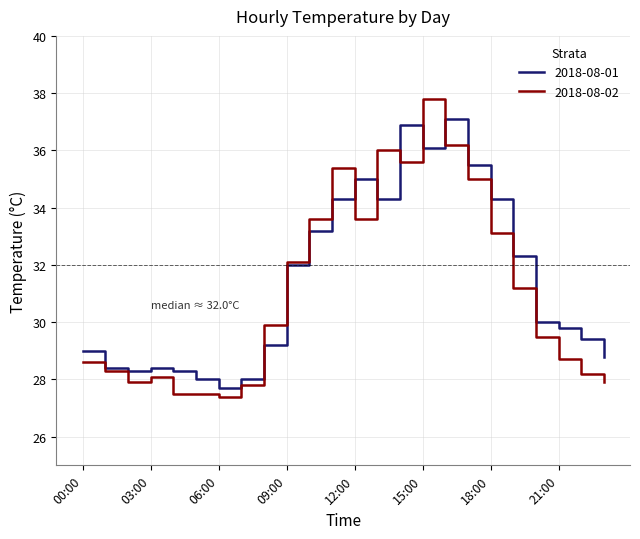

Rank the series by their maximum value, from lowest to highest.

2018-08-01, 2018-08-02